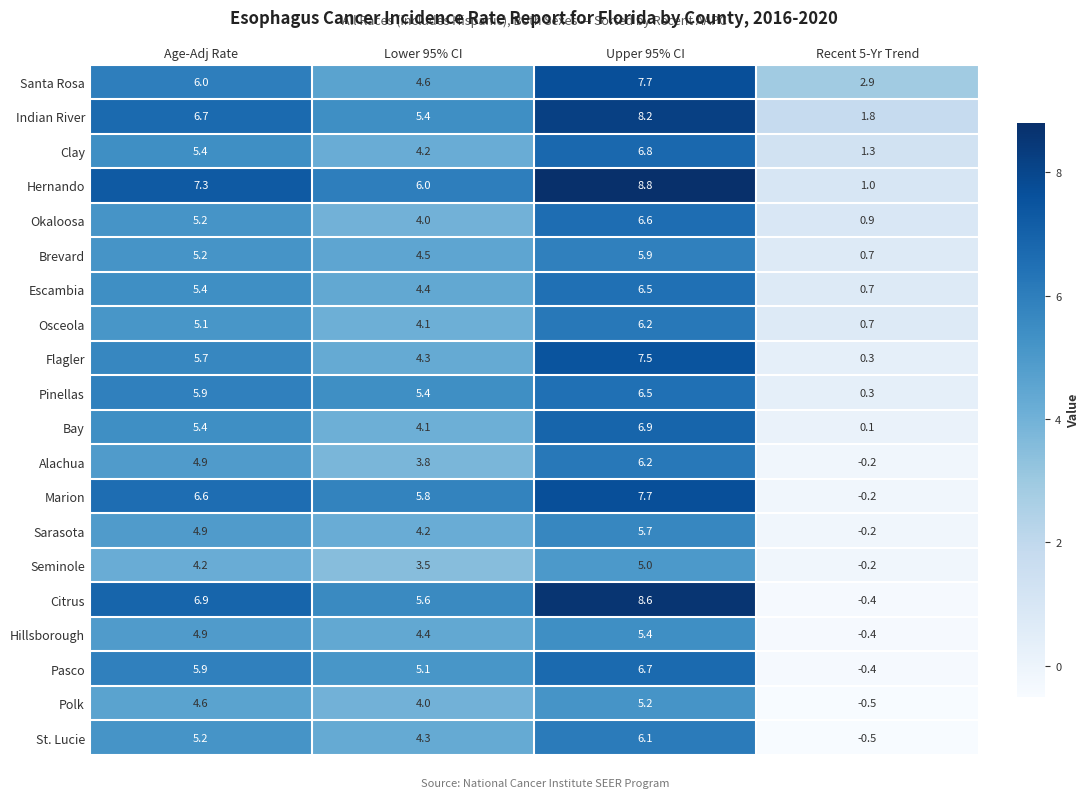

Rank the categories by Citrus value from lowest to highest.

Recent 5-Yr Trend, Lower 95% CI, Age-Adj Rate, Upper 95% CI